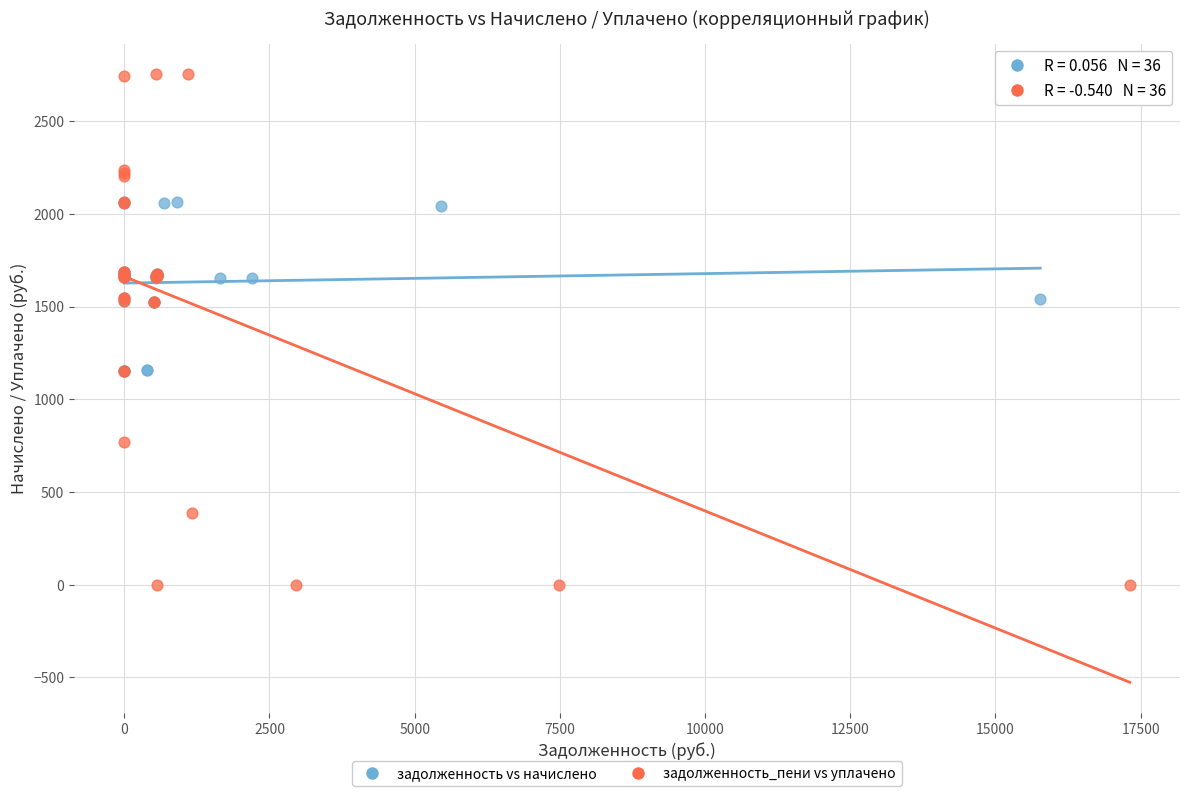

Which series has the widest spread of Y values?

задолженность_пени vs уплачено